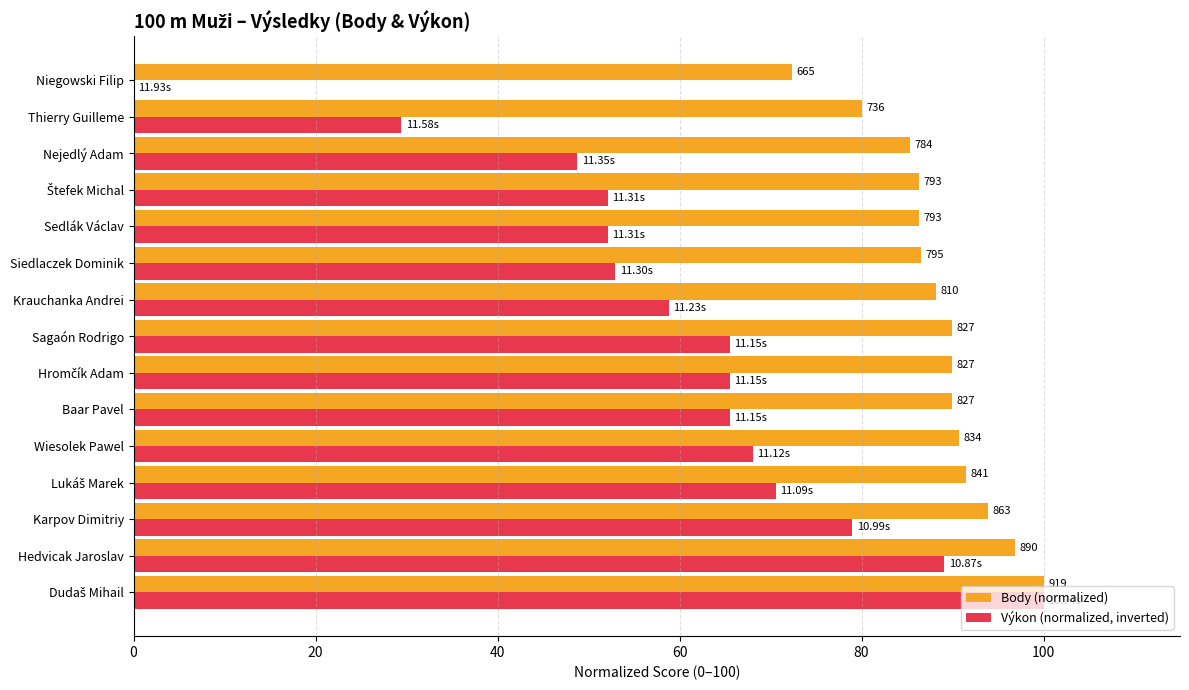

What are all the series names shown in the legend?

Body (normalized), Výkon (normalized, inverted)